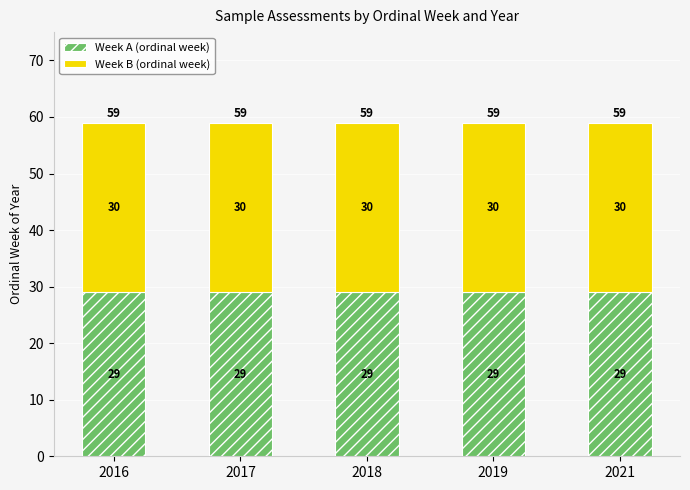

What is the sum of the Week A (ordinal week) values at 2021 and 2016?

58